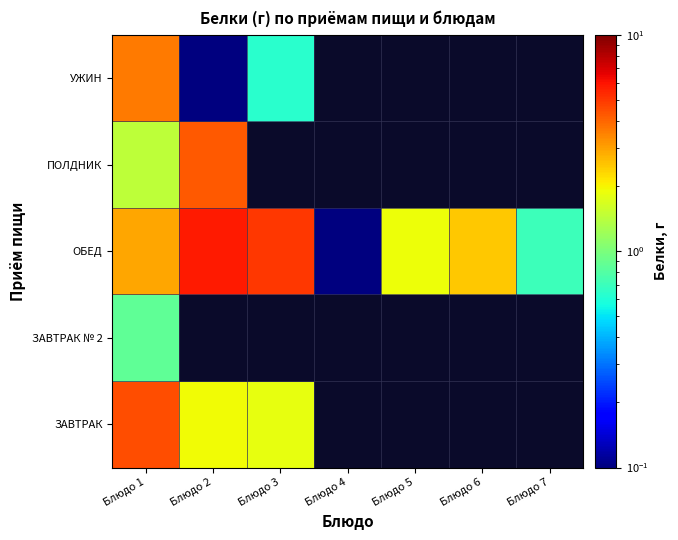

Between Блюдо 6 and Блюдо 2, which is larger?

Блюдо 2